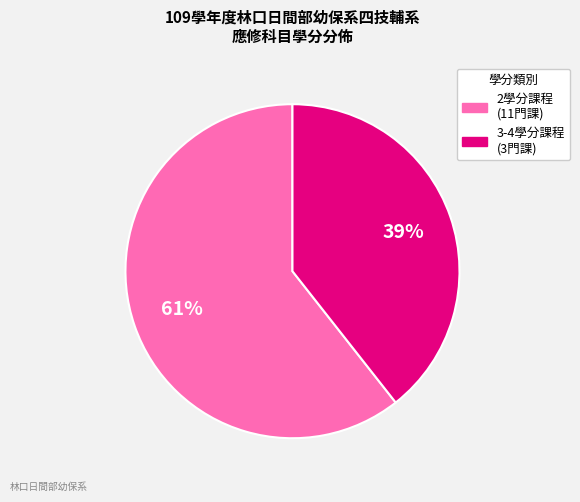

To the nearest percent, what is the average slice percentage?

50%